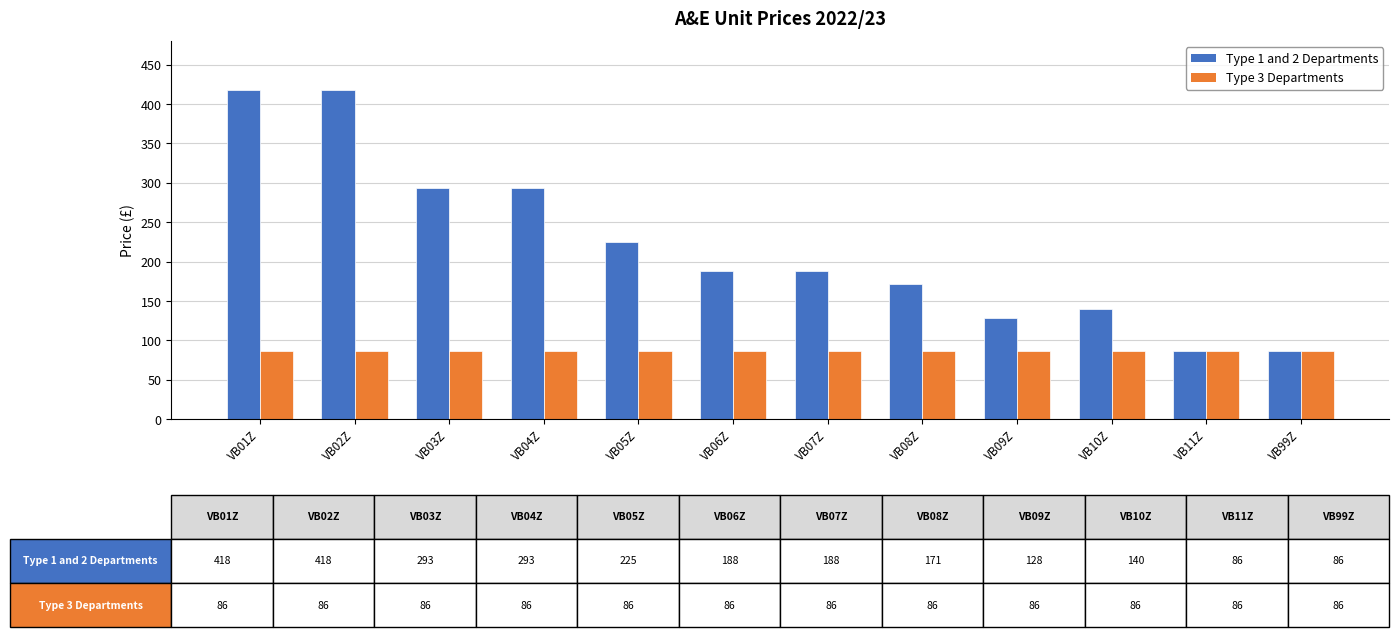

What is the label of the 4th bar from the right?

VB09Z